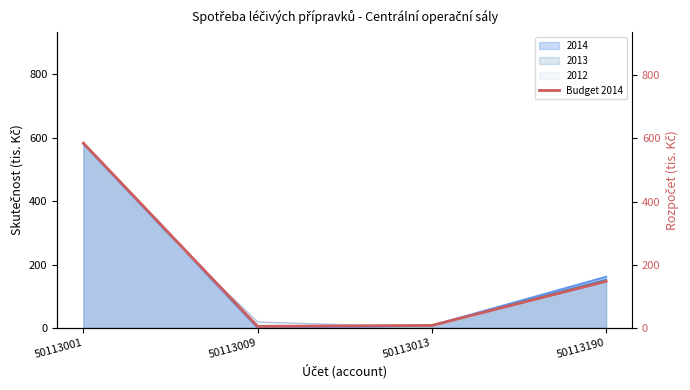

What is the difference between the maximum and minimum values?

580.1